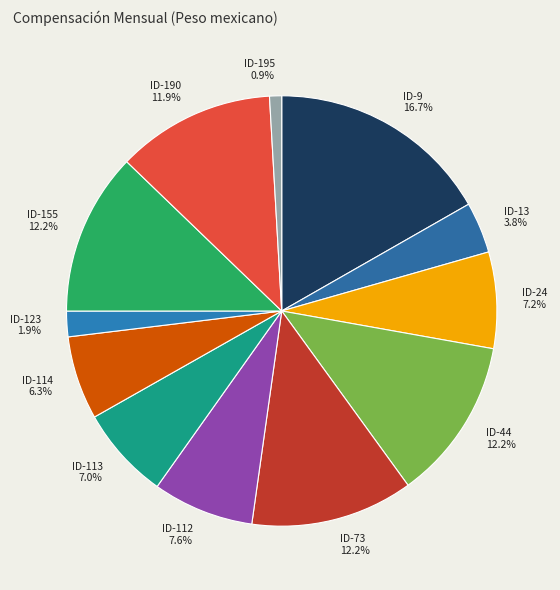

Which has a higher value, ID-190 or ID-113?

ID-190